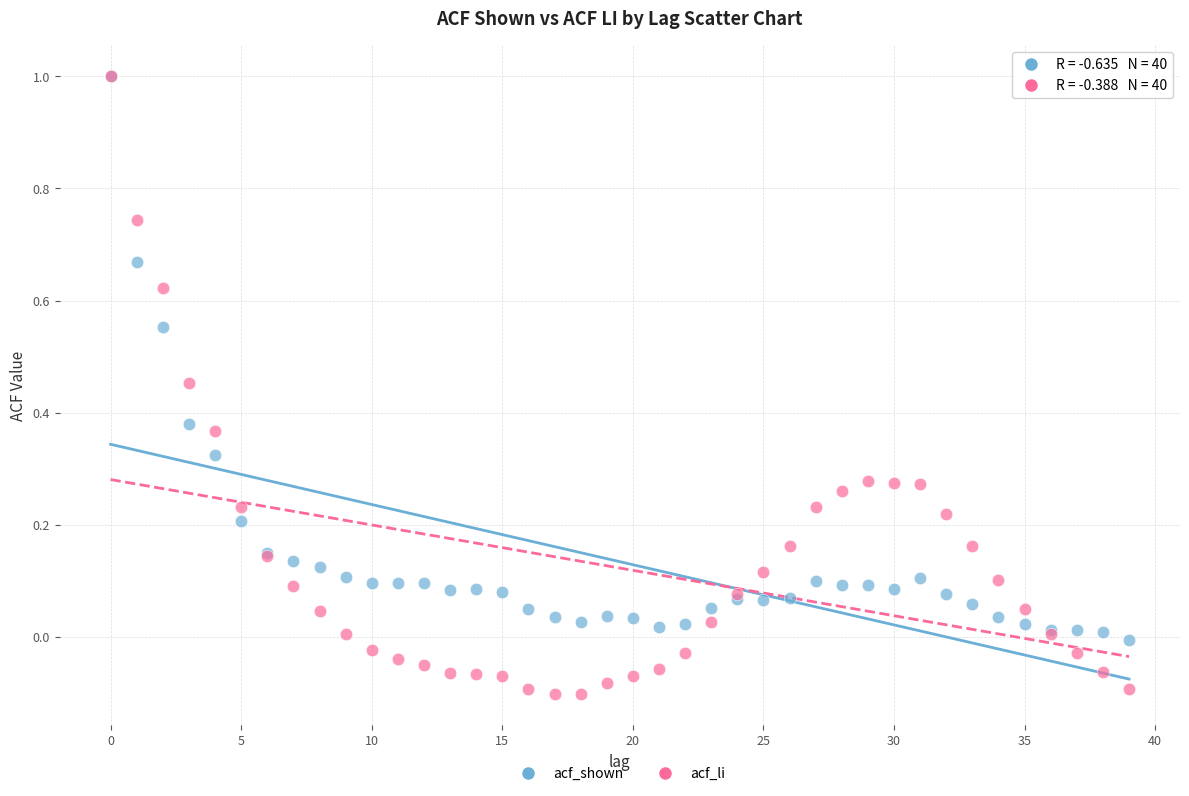

What are all the series names shown in the legend?

acf_shown, acf_li